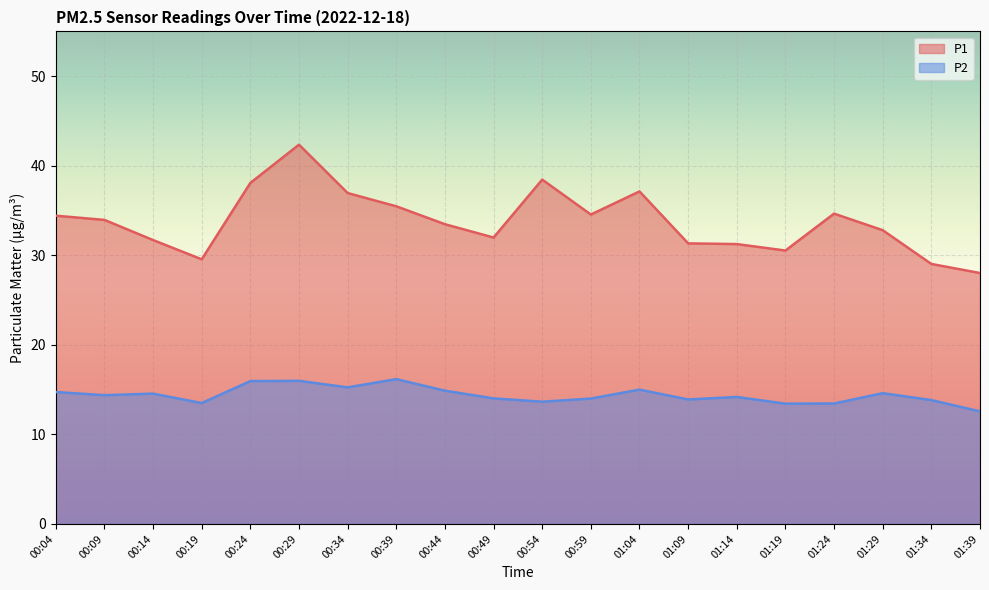

Where does the P2 series first go above 14?

00:04